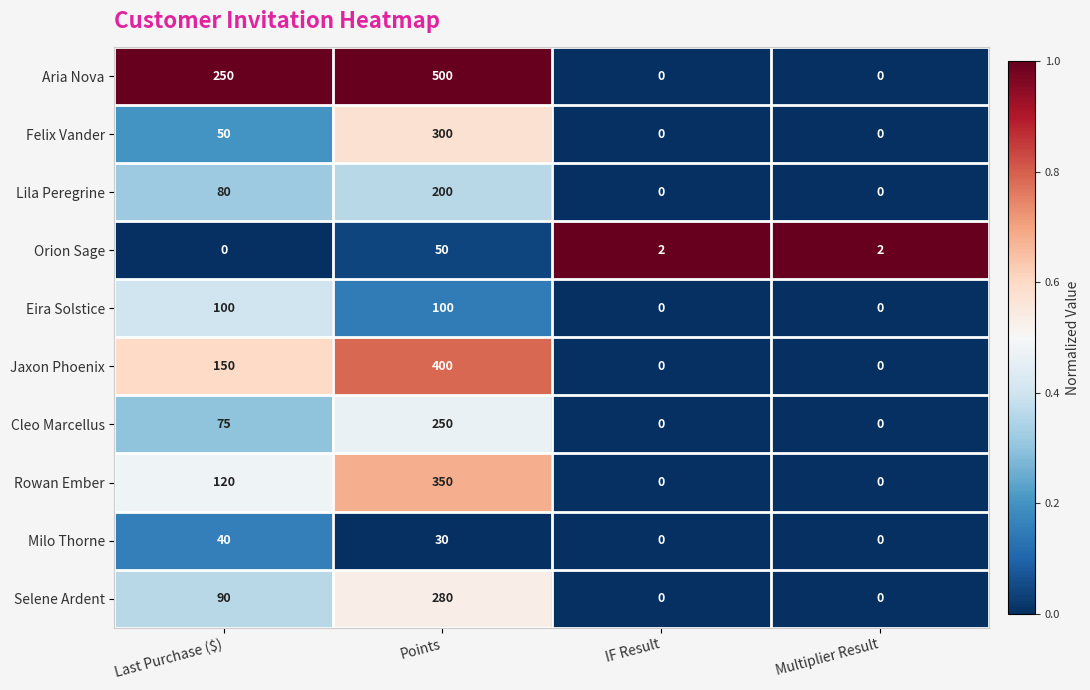

Count the number of categories in the chart.

4